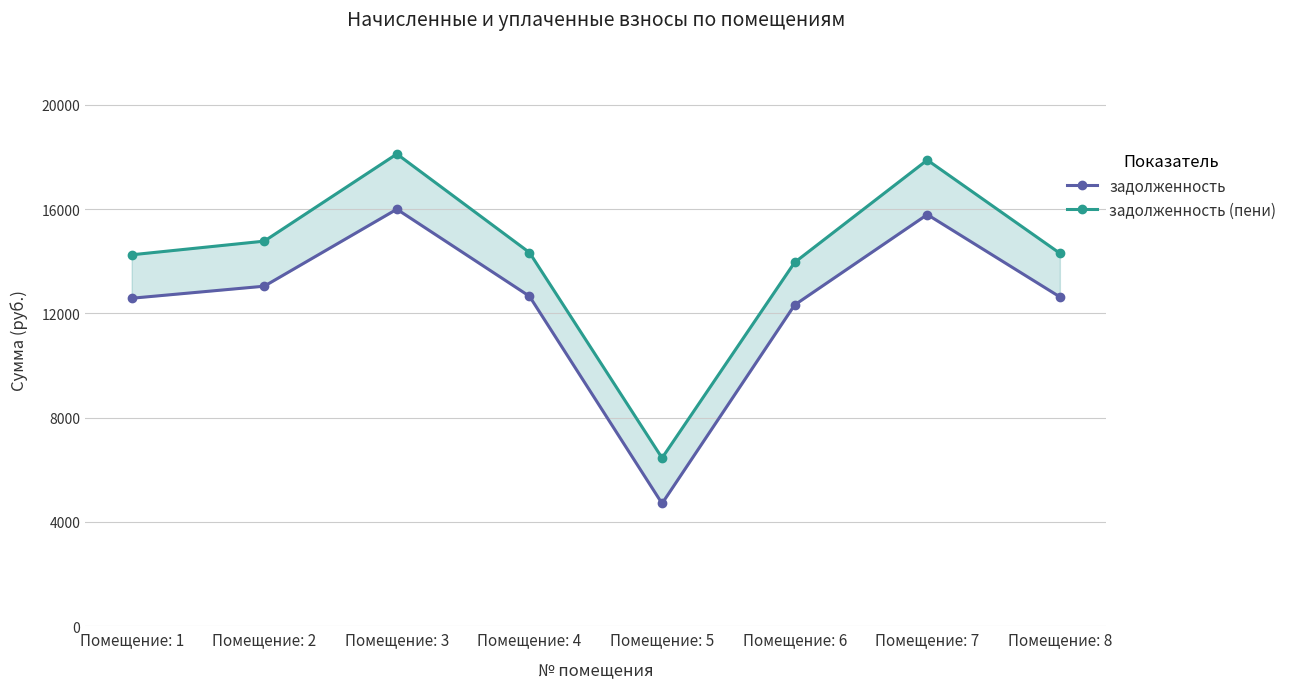

Which series has the widest spread of values?

задолженность (пени)